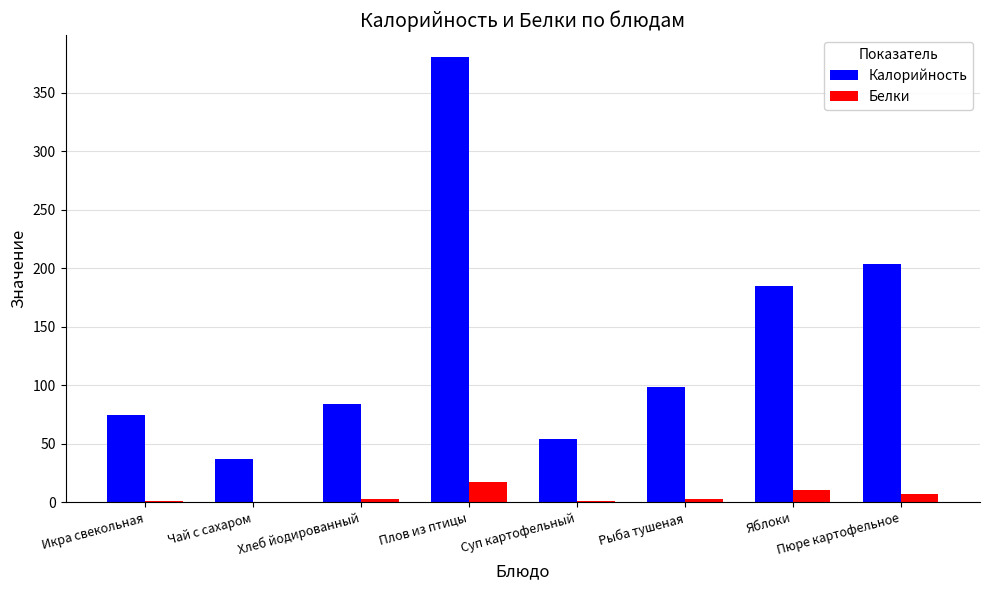

Between Суп картофельный and Пюре картофельное, which series saw the biggest shift?

Калорийность